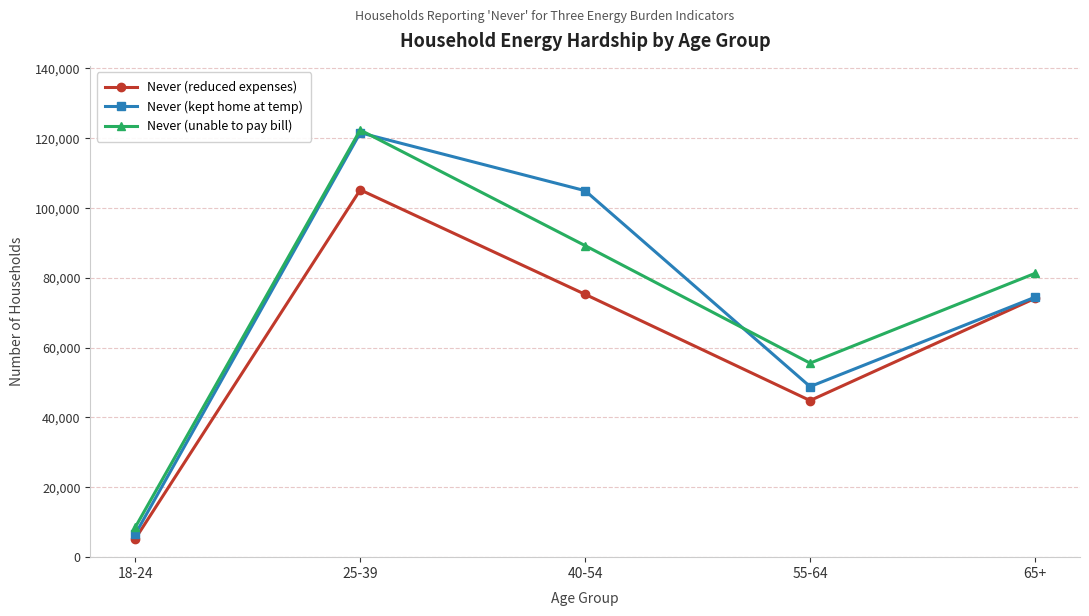

What is the difference between the maximum and minimum values in the Never (reduced expenses) series?

99906